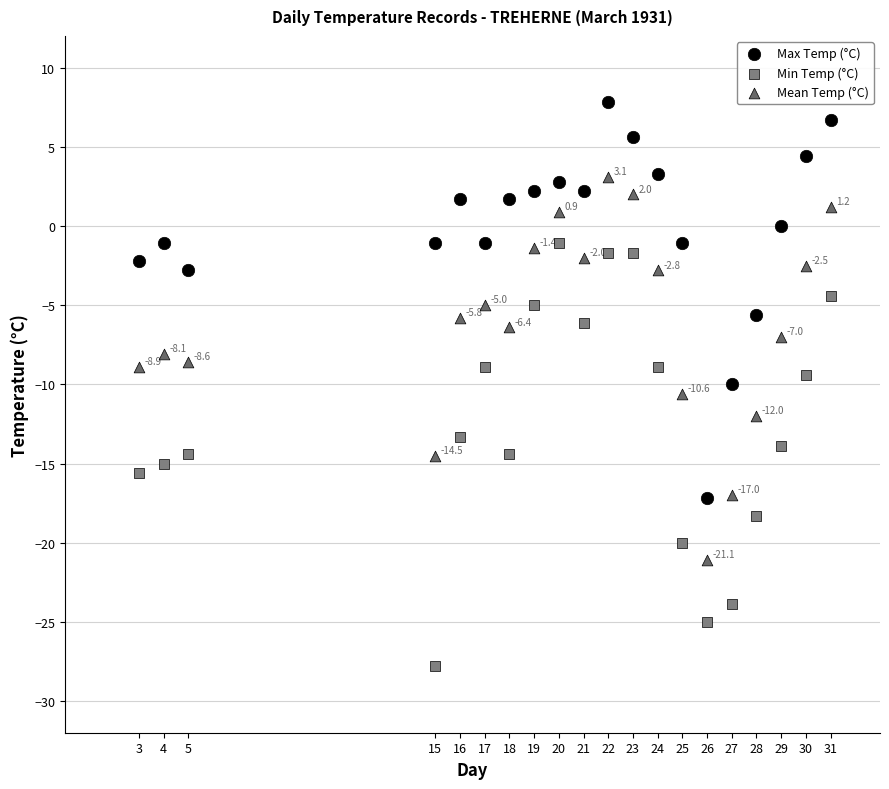

What is the X range (max minus min) for the scatter plot?

28.0